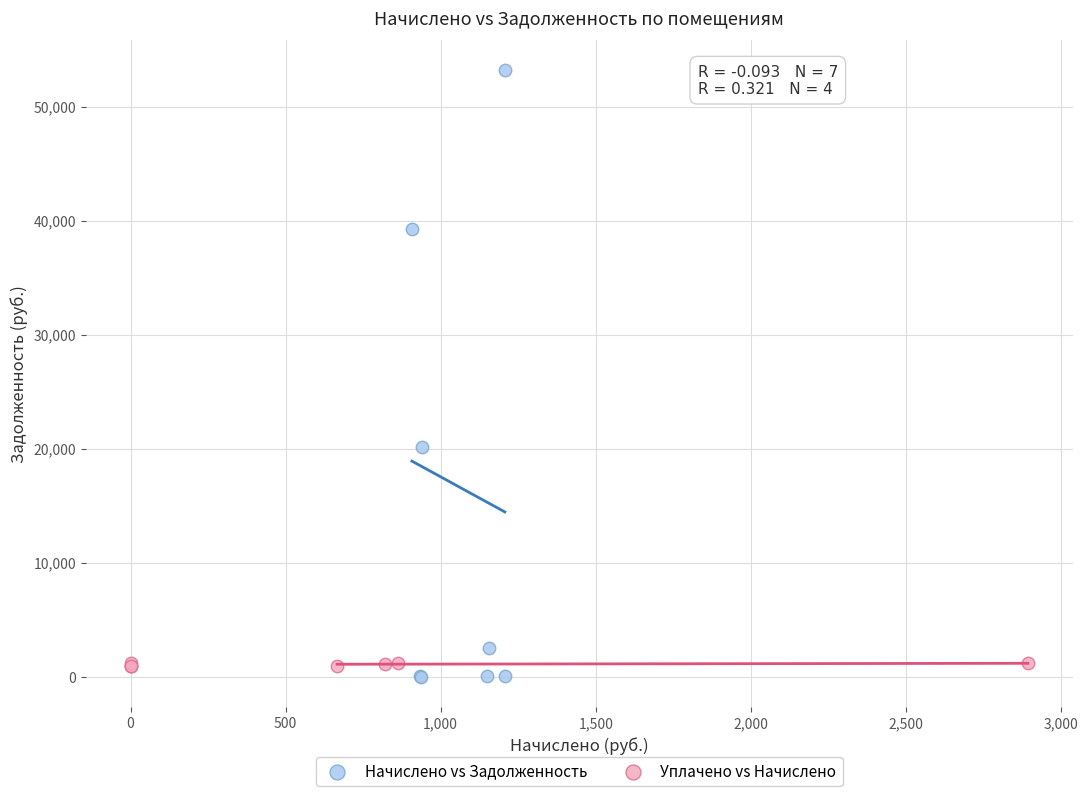

Which series has the widest spread of Y values?

Начислено vs Задолженность